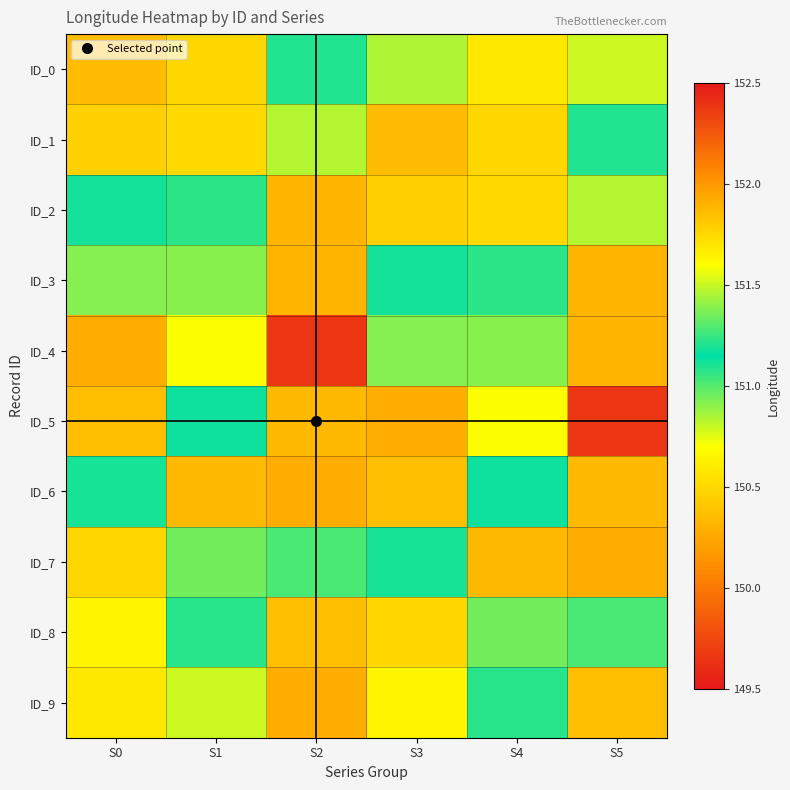

What is the spread (max minus min) of values at S4?

1.2